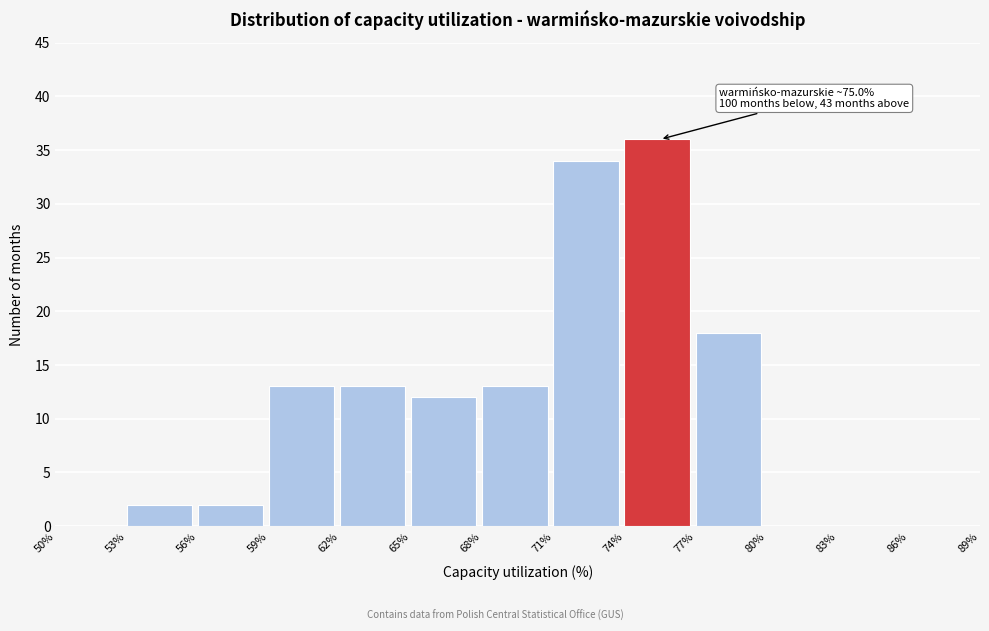

Which range on the x-axis has the tallest bar?

74% to 77%